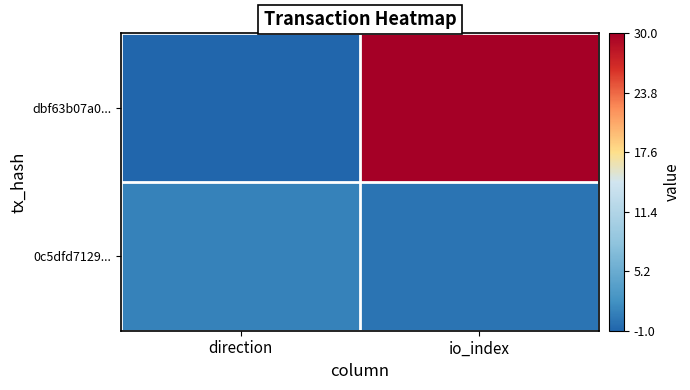

Reading left to right, extract all data points from this chart.

dbf63b07a0...: direction=-1	io_index=30
0c5dfd7129...: direction=1	io_index=0